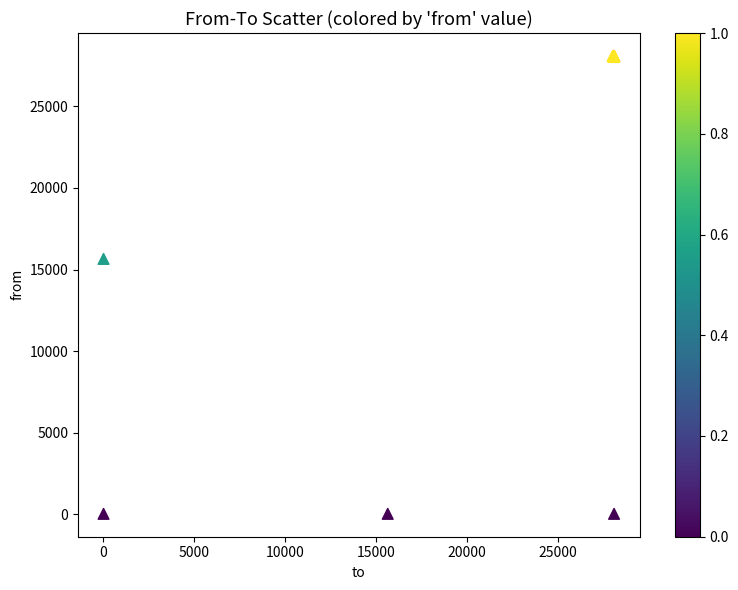

What Y value in the scatter plot is closest to 14060?

15651